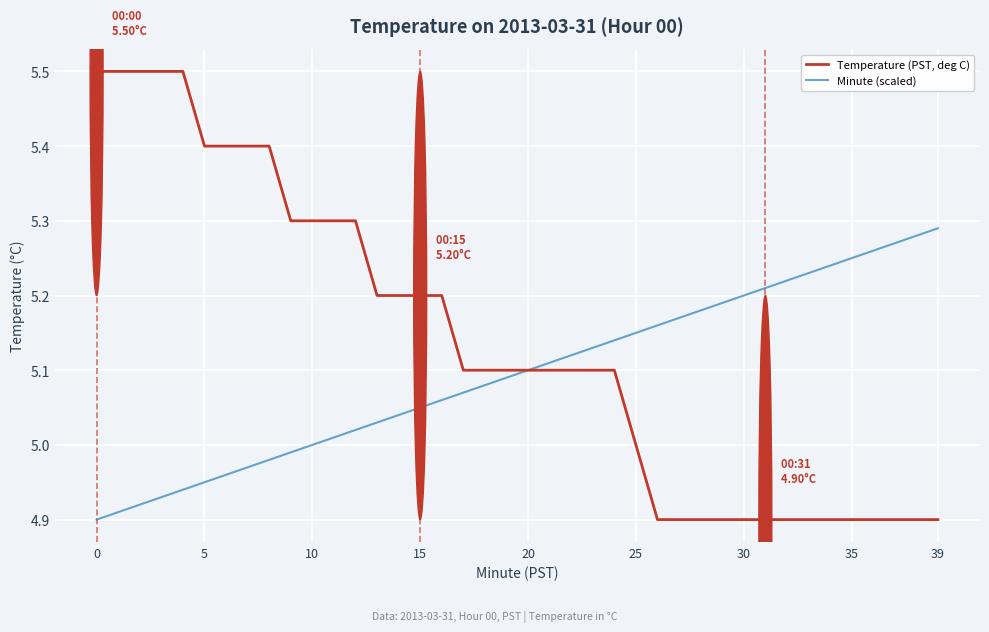

True or false: Temperature (PST, deg C) and Minute (scaled) intersect in this chart.

True